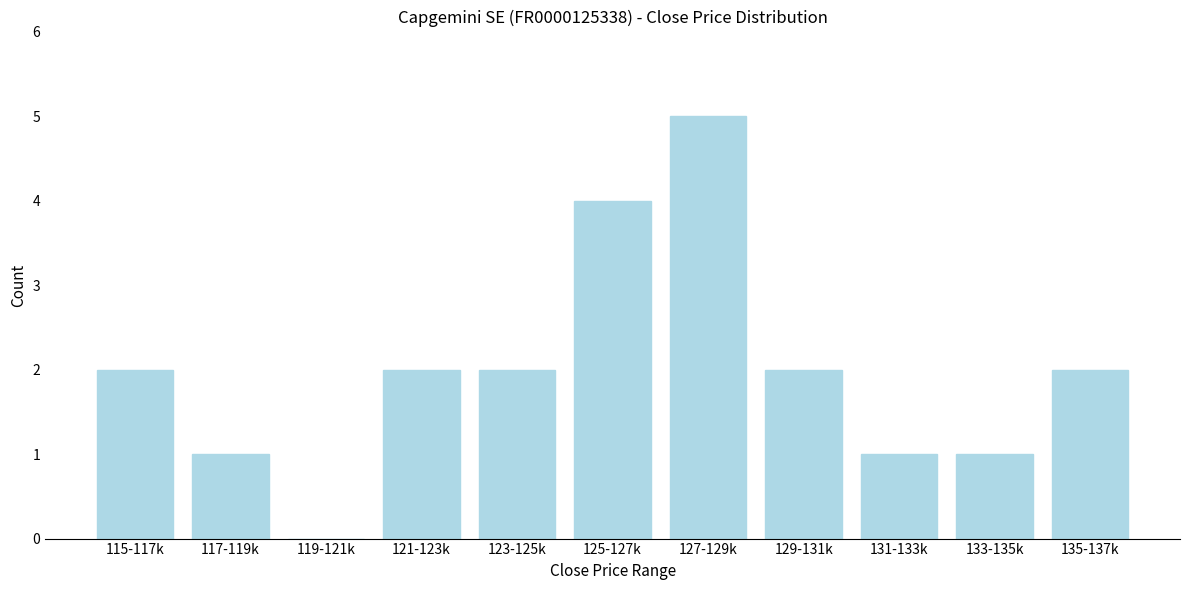

Reading left to right, list all the values displayed in this chart.

115-117k=2	117-119k=1	119-121k=0	121-123k=2	123-125k=2	125-127k=4	127-129k=5	129-131k=2	131-133k=1	133-135k=1	135-137k=2